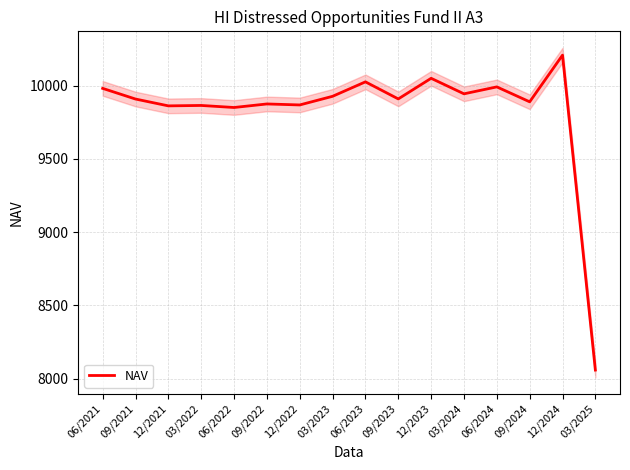

Reading left to right, transcribe all the data shown in this chart.

9981.5	9908.8	9862.2	9865.0	9851.0	9875.2	9868.4	9927.4	10026.1	9909.6	10050.3	9944.4	9991.7	9889.8	10208.4	8059.0